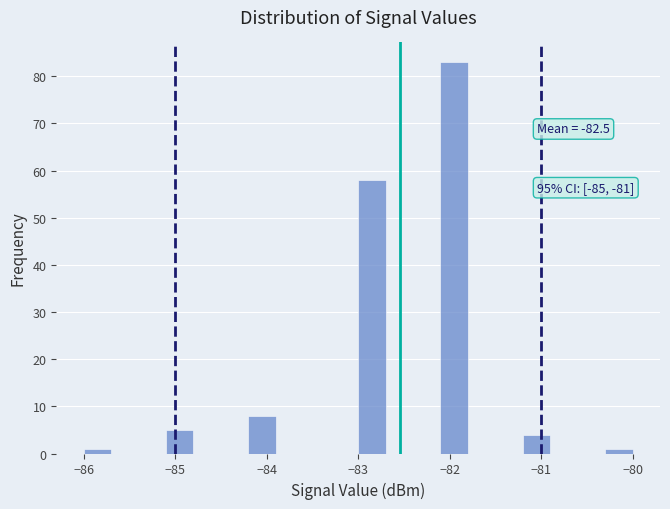

Around what value on the x-axis is the tallest bar? Give the approximate position of its centre, as read against the axis.

-81.9